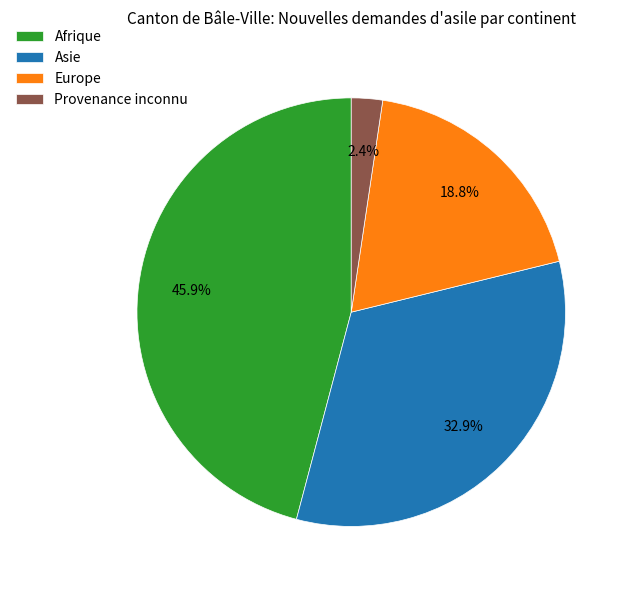

Which category has the smallest portion of the pie?

Provenance inconnu